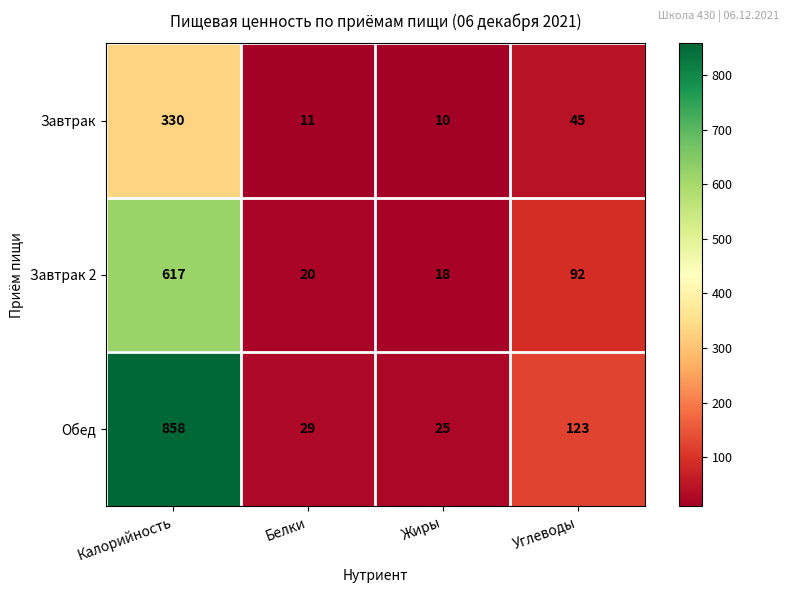

What is the minimum value for Обед?

25